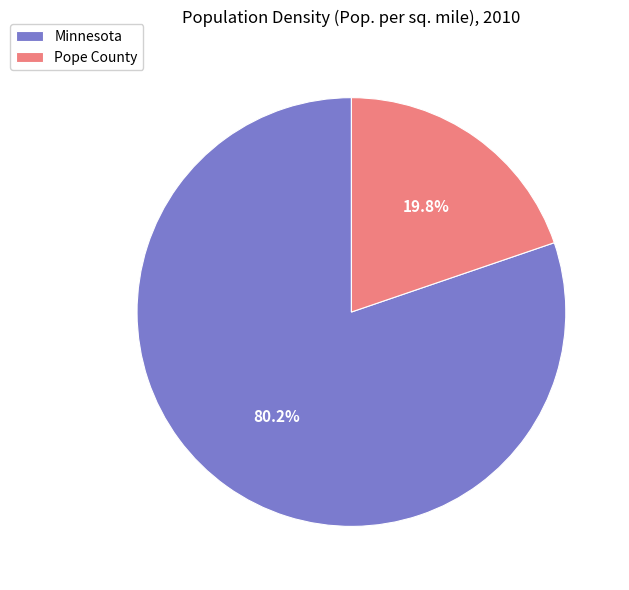

How many segments does this pie chart have?

2